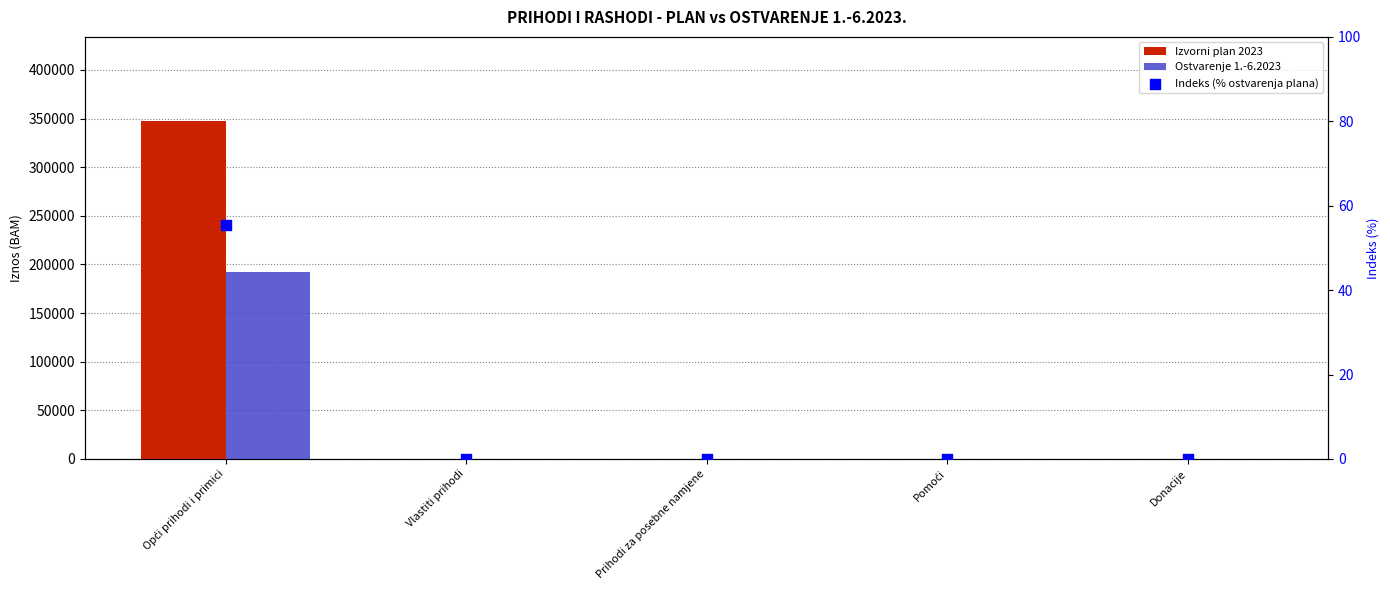

Which series has the widest spread of Y values?

Izvorni plan 2023